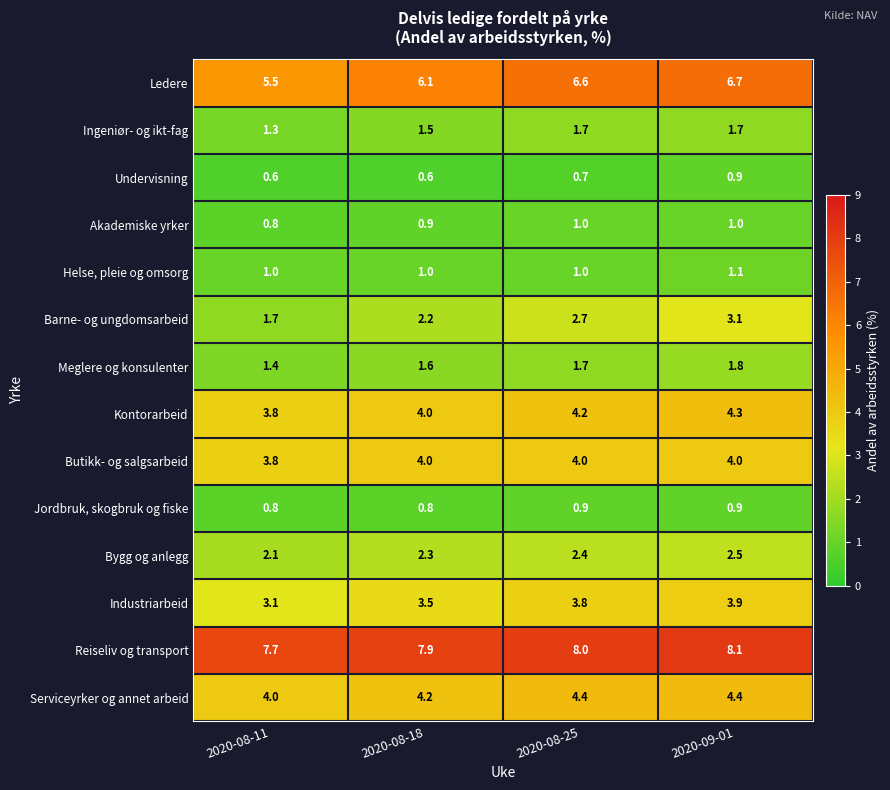

The value of Jordbruk, skogbruk og fiske at 2020-08-25 is 0.9. True or false?

True